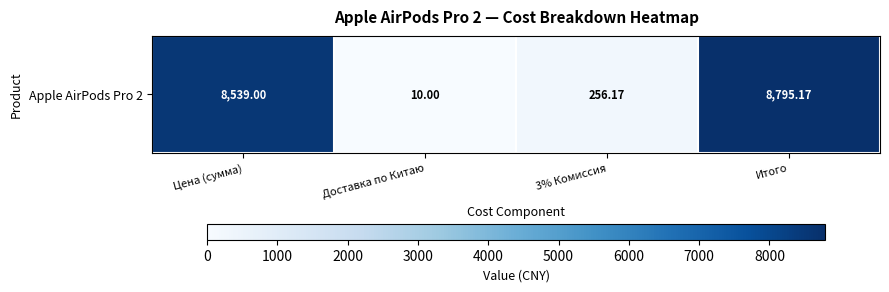

The chart shows a value of 8795.2 at Итого. True or false?

True